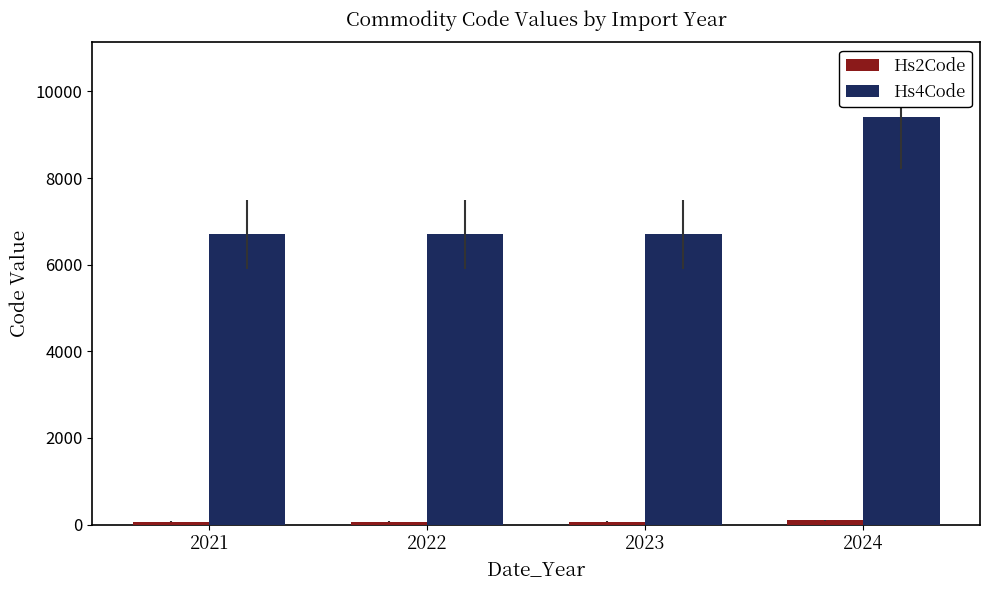

How many groups of bars are there?

4